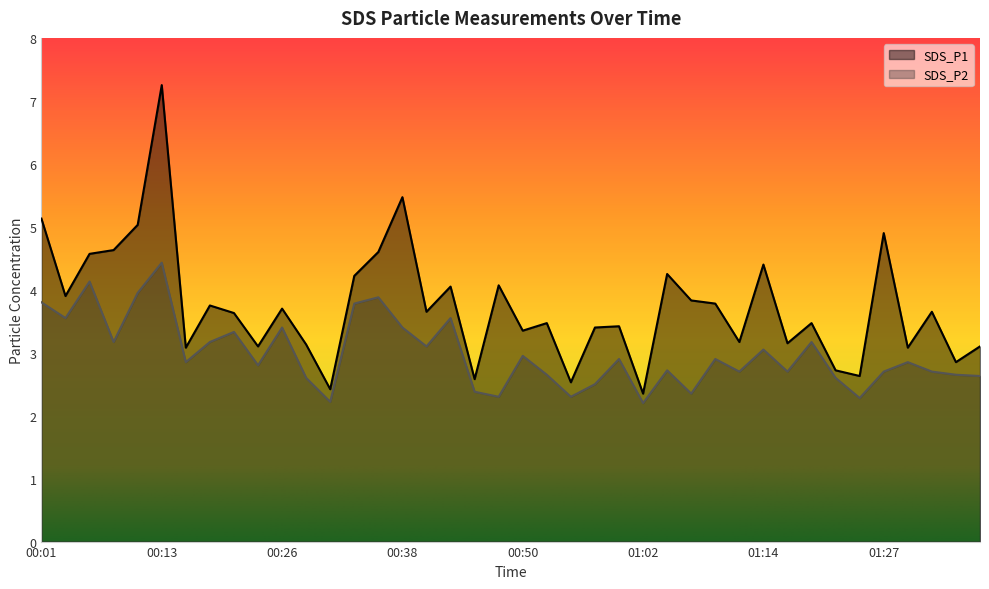

Is it true that SDS_P2 equals 2.7 at 01:12?

True